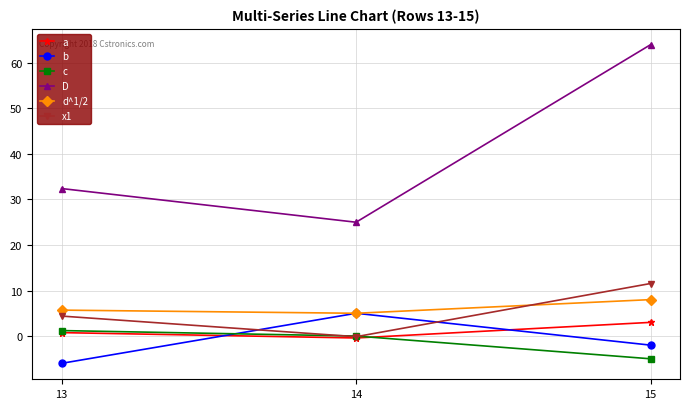

Read the d^1/2 value at 15.

8.0